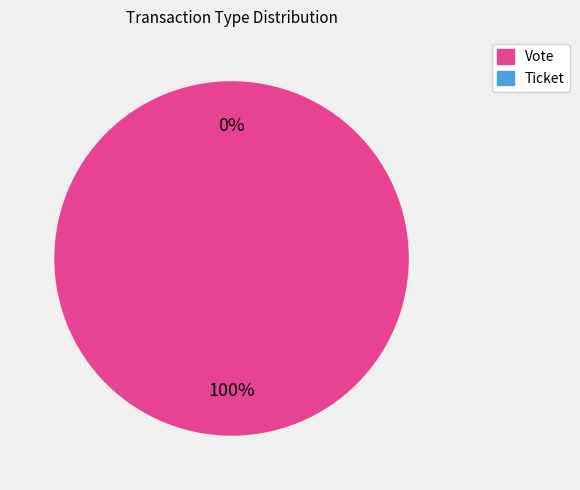

Does any single category account for the majority?

Yes